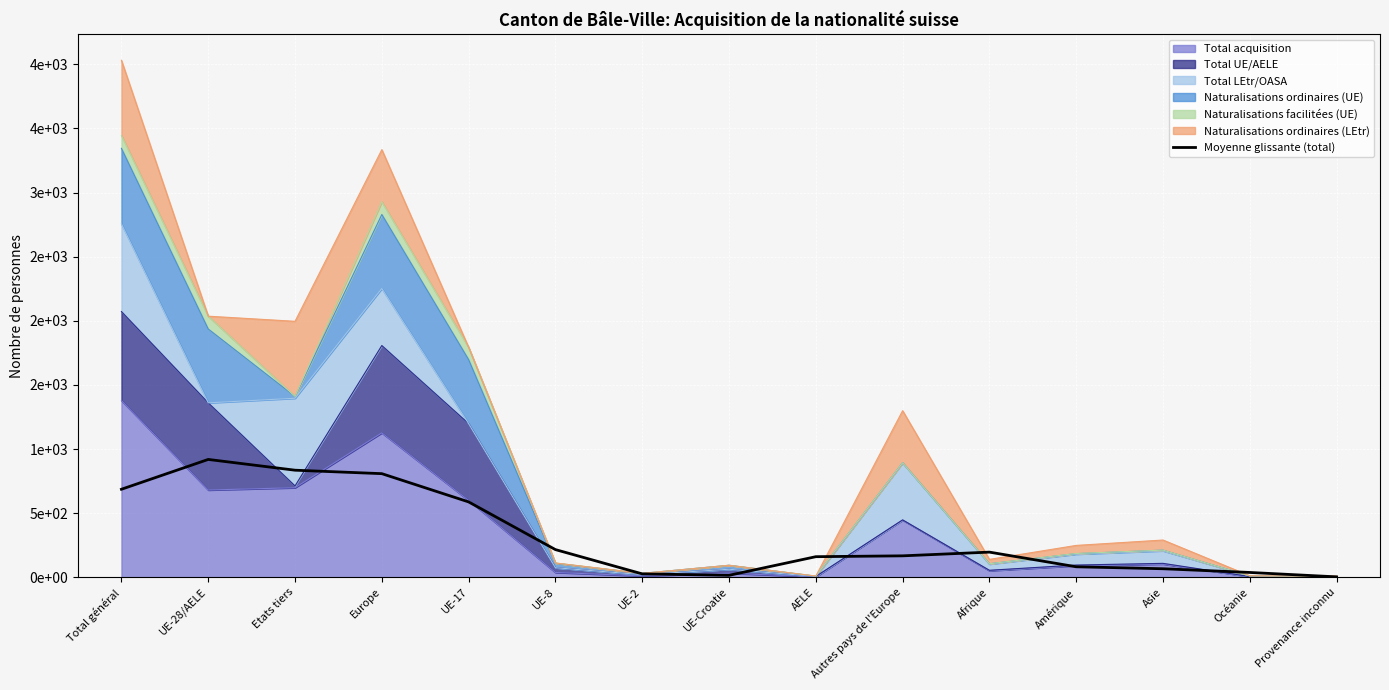

Is it true that the value at Asie is 66.0?

True